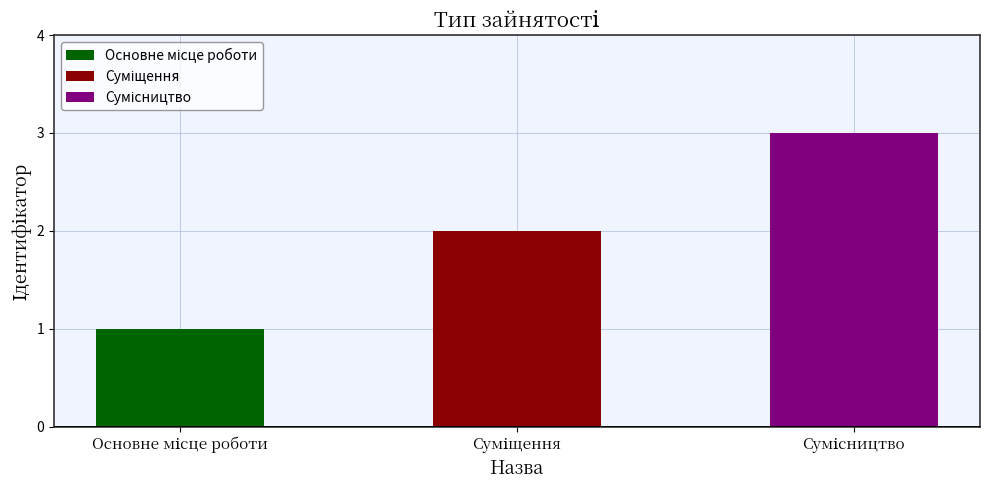

Is it true that the value at Сумісництво is 5?

False